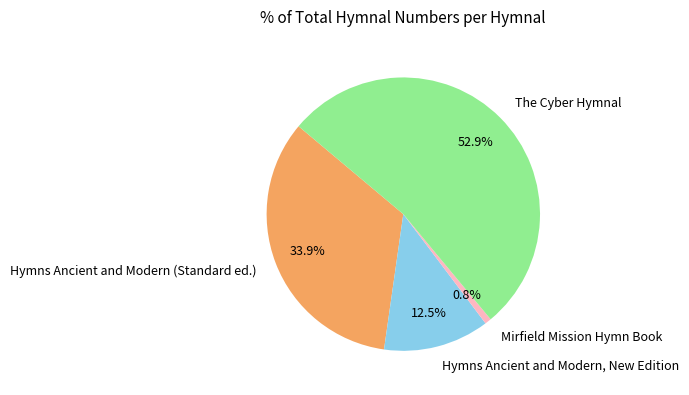

To the nearest percent, what portion does Mirfield Mission Hymn Book represent?

1%